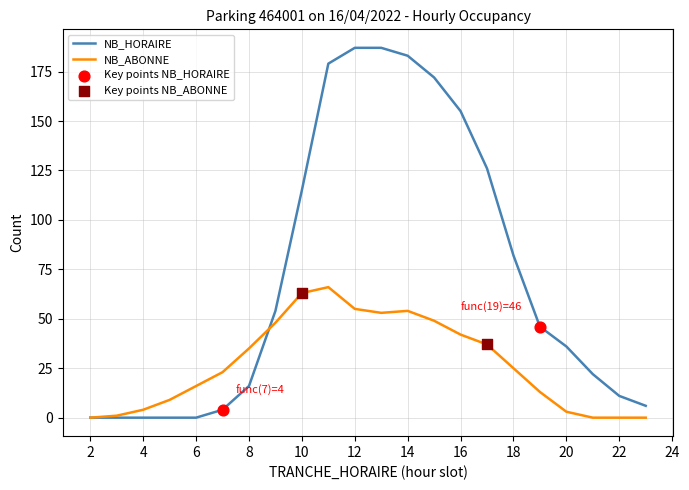

Rank the series by their maximum value, from highest to lowest.

NB_HORAIRE, NB_ABONNE